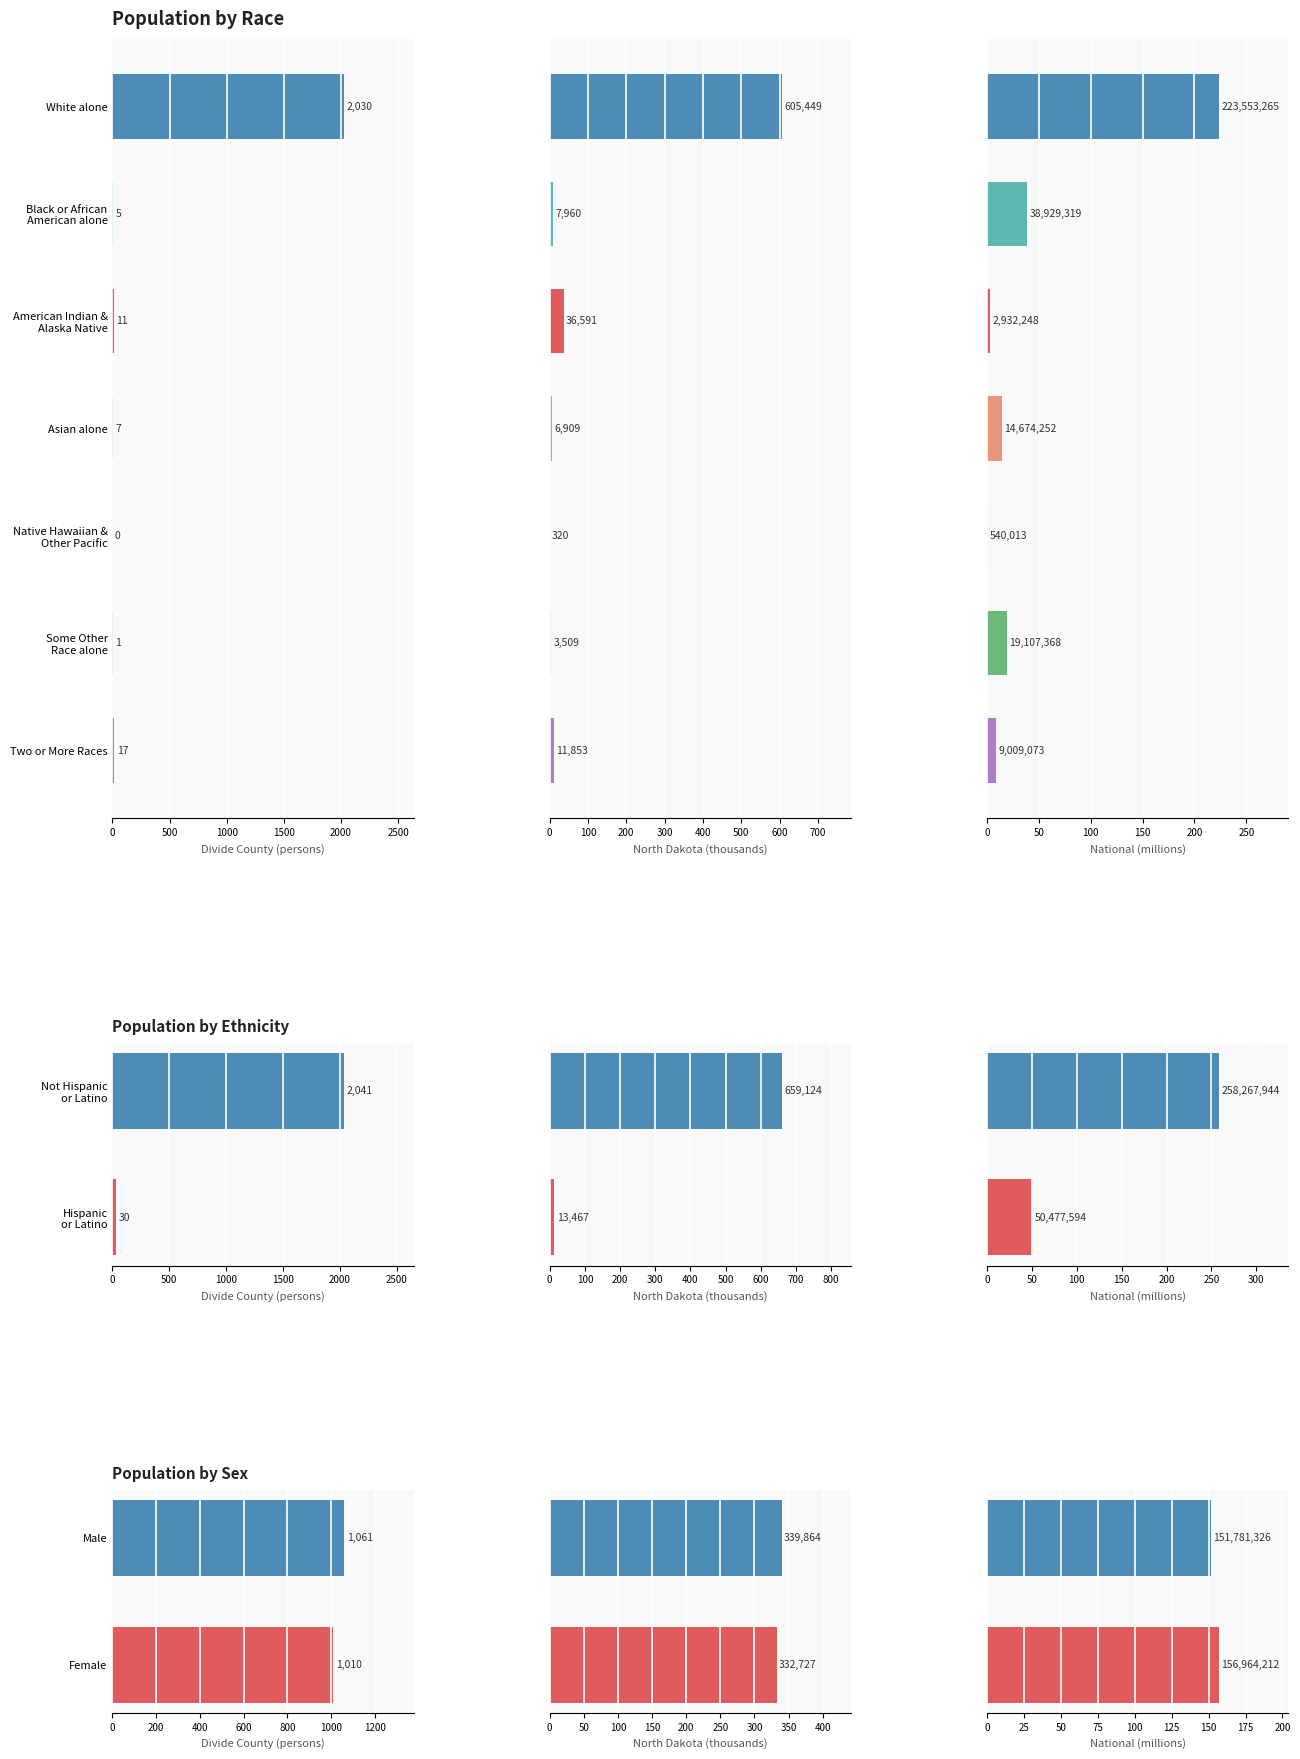

Between Male and Female, which series saw the biggest shift?

Divide County (persons)